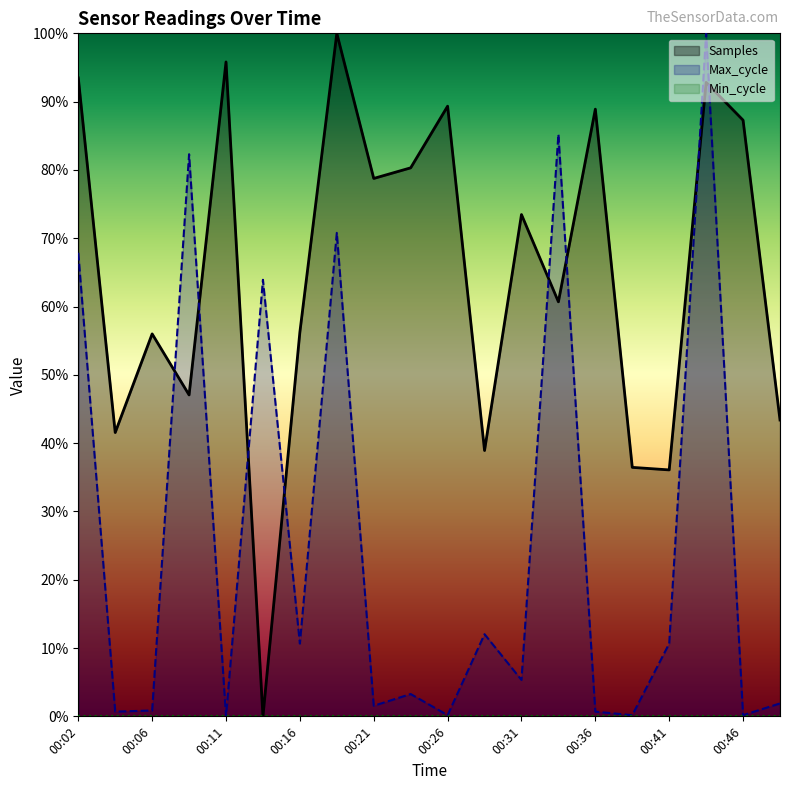

Where do Max_cycle and Samples first cross each other?

00:06 and 00:09